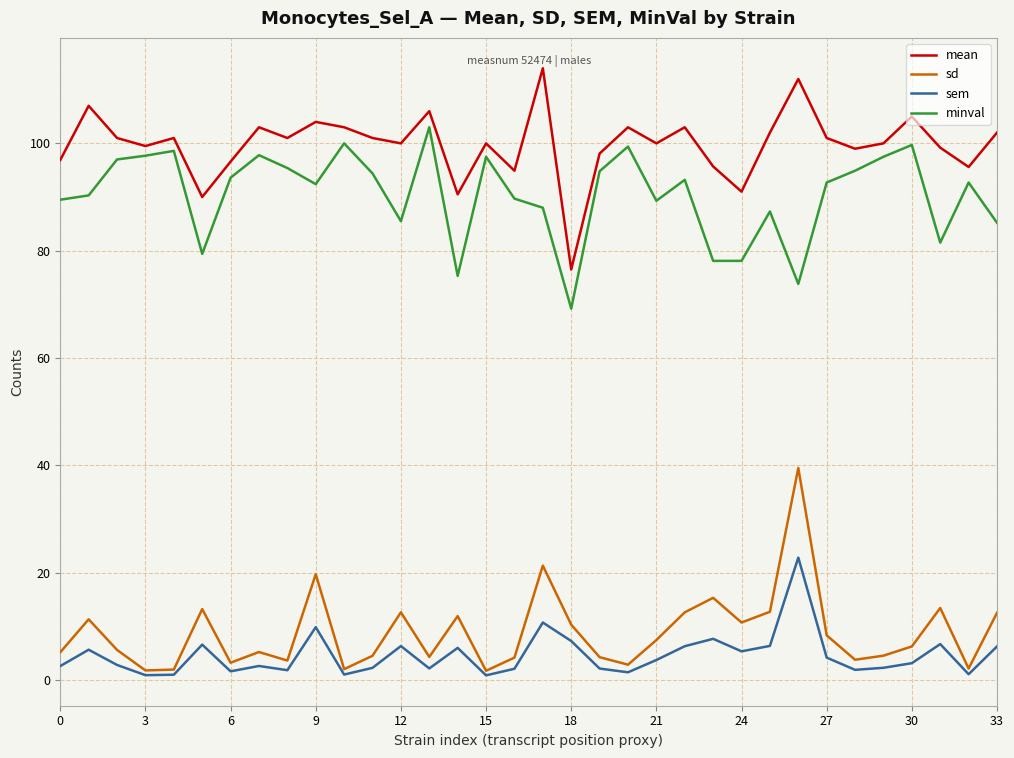

Which series has the largest total across all categories?

mean